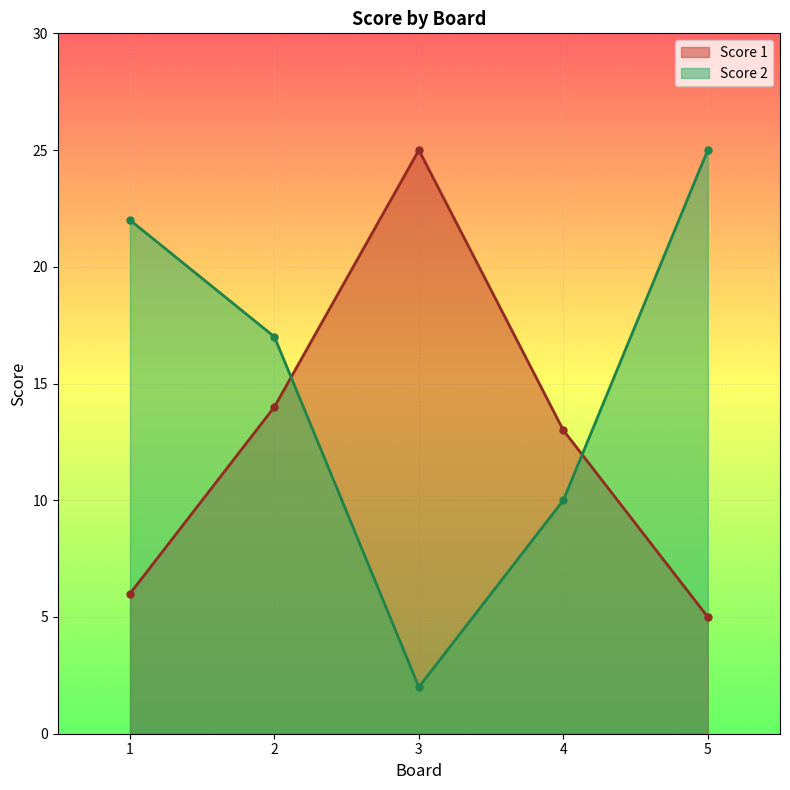

Where is Score 1 nearest to the value 15?

2